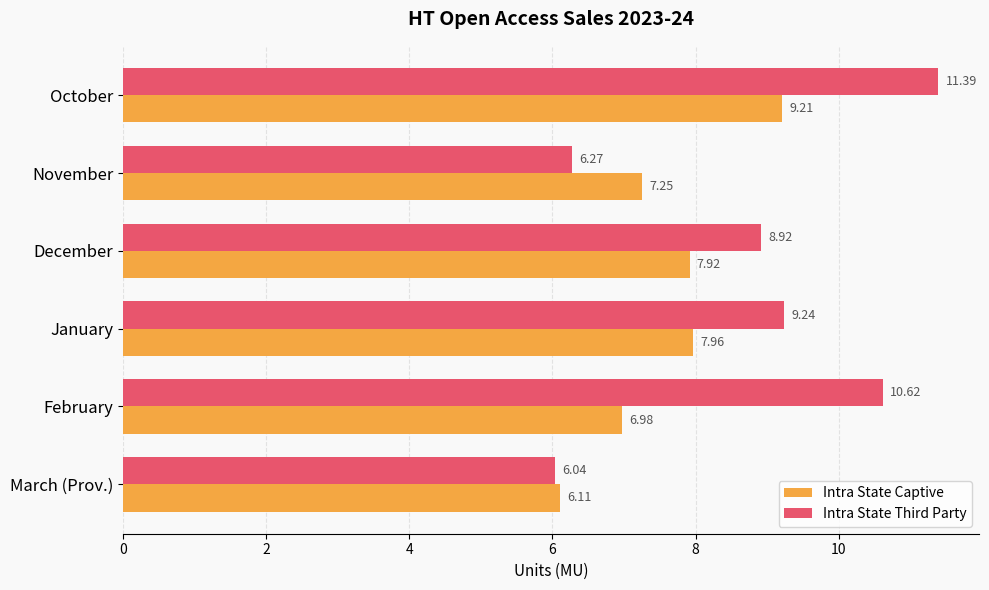

Rank the categories by Intra State Captive value from lowest to highest.

March (Prov.), February, November, December, January, October